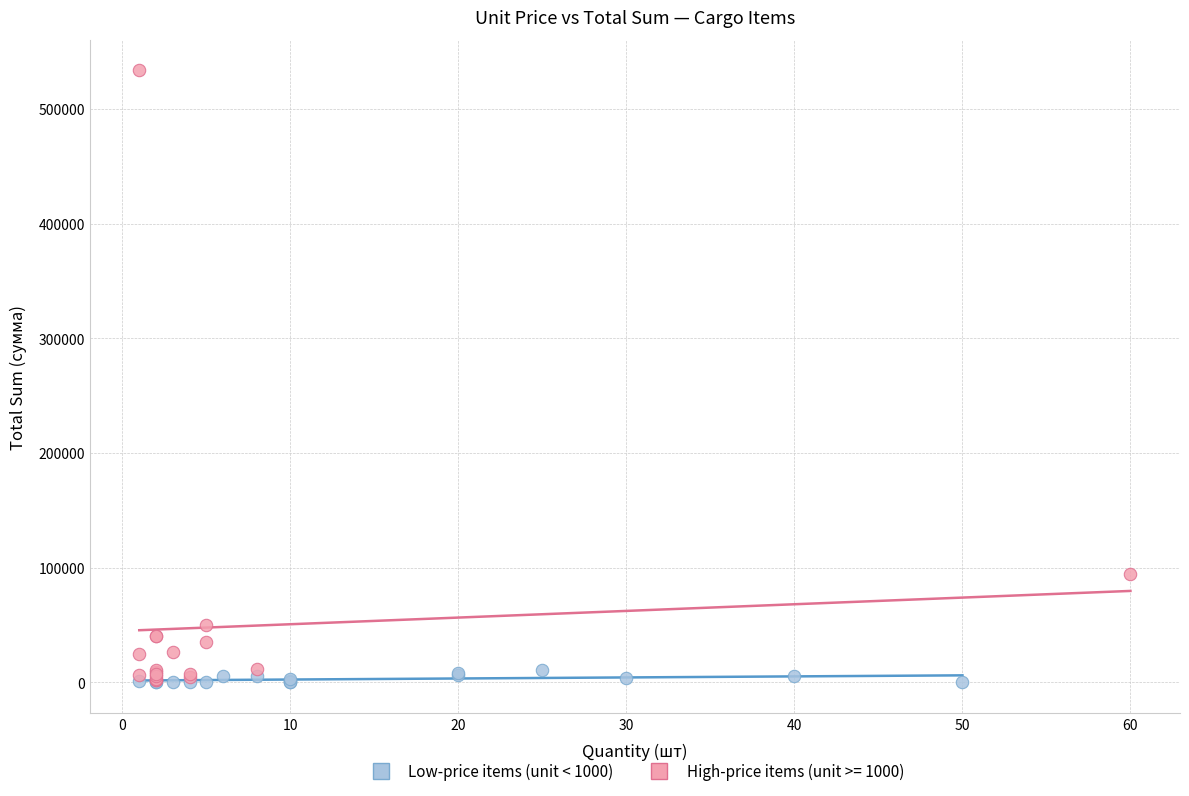

Which series has the widest spread of Y values?

High-price items (unit >= 1000)